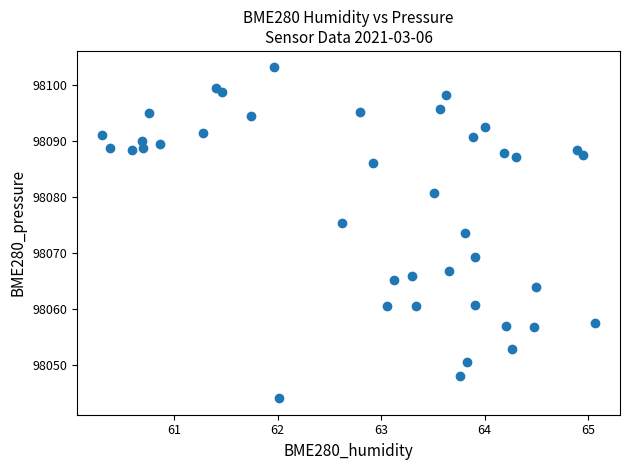

What is the range of Y values (max minus min)?

59.1